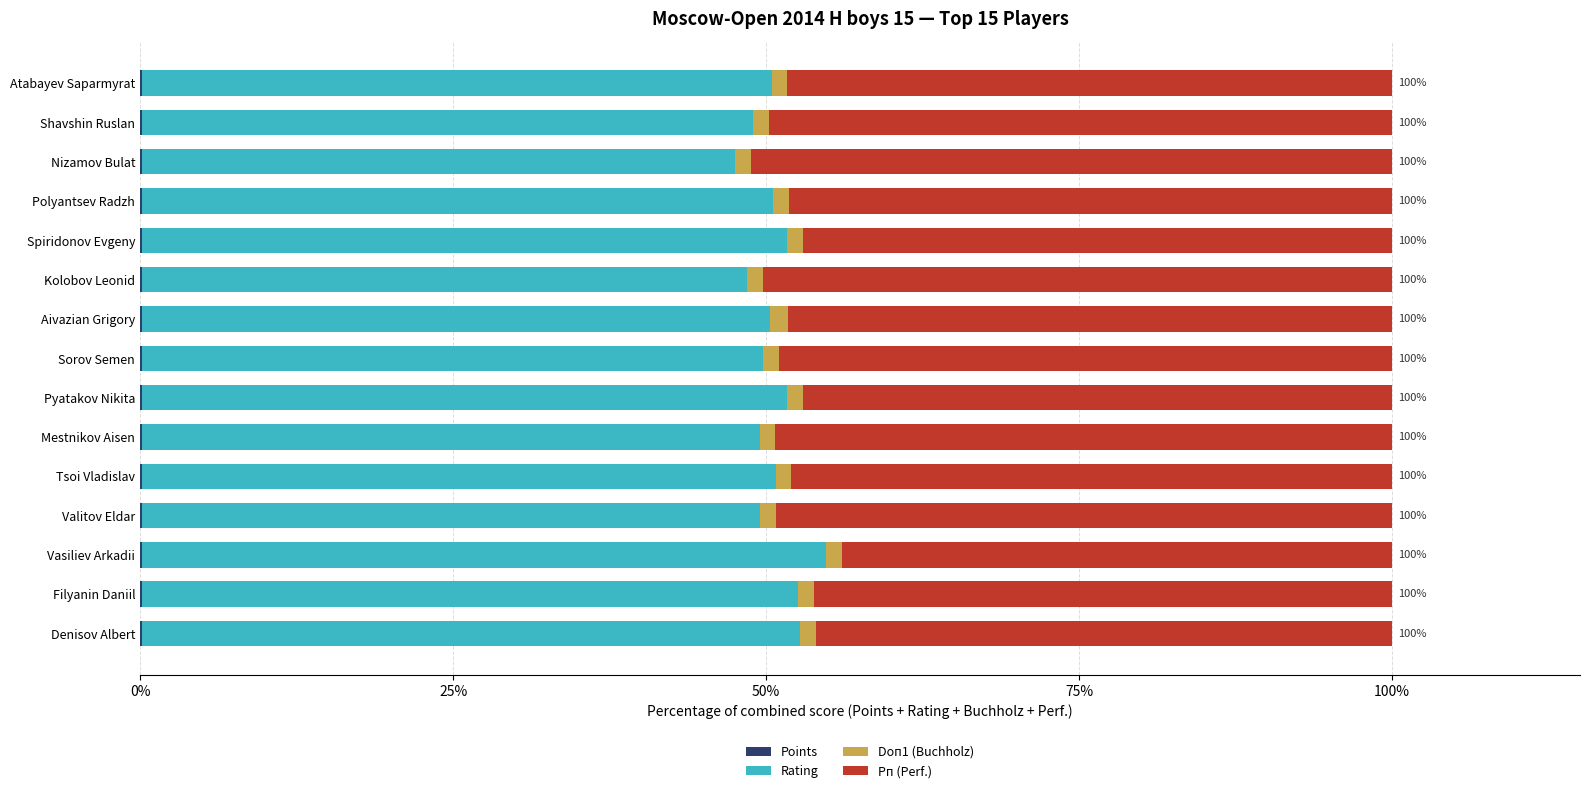

How many categories are shown in the chart?

15